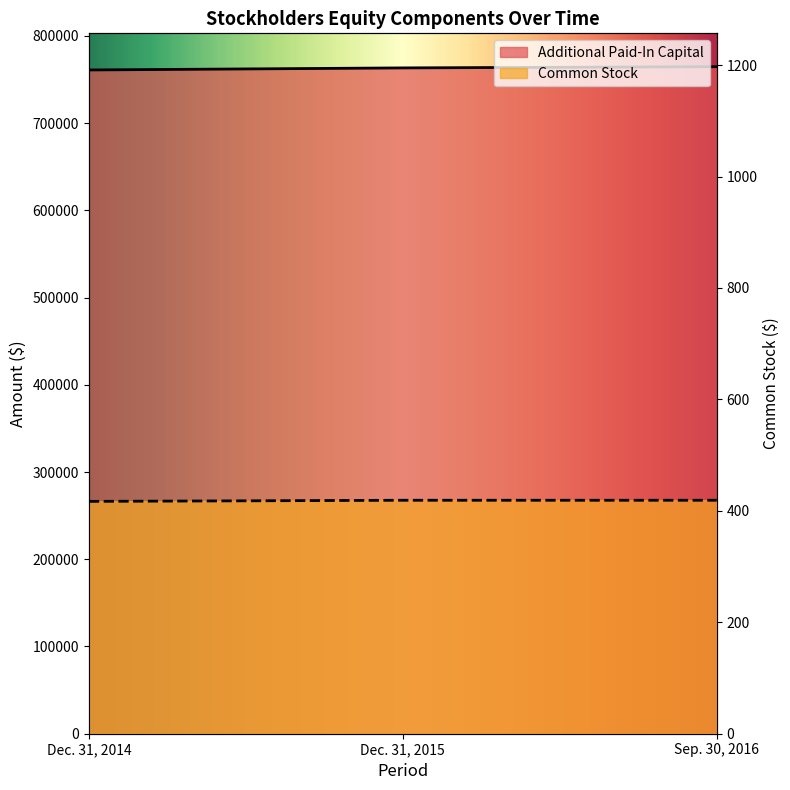

Where does the Additional Paid-In Capital series first go above 763283?

Sep. 30, 2016